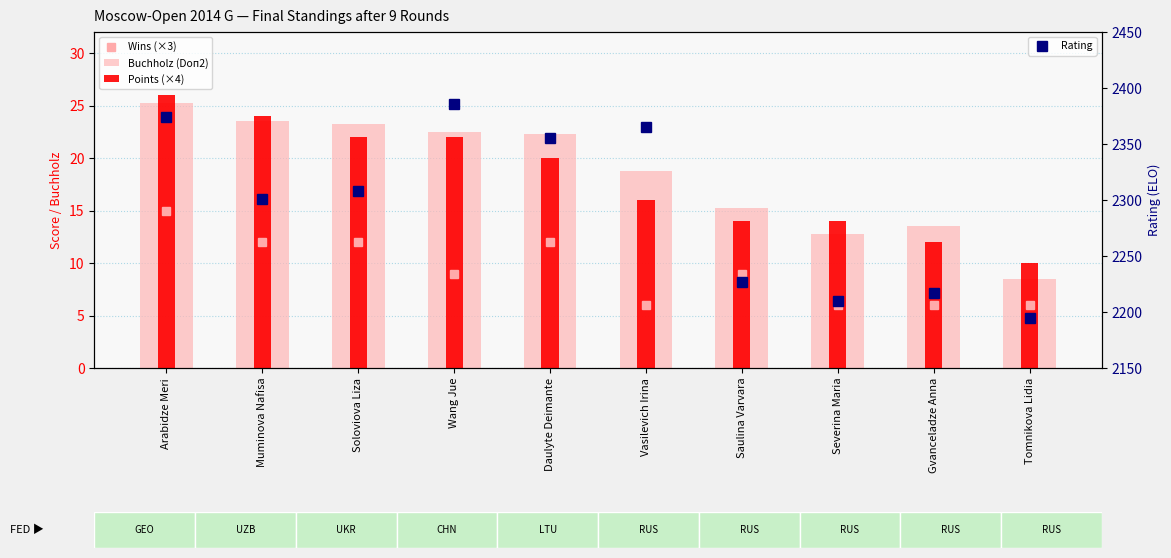

What is the label of the 3rd bar from the right?

Severina Maria